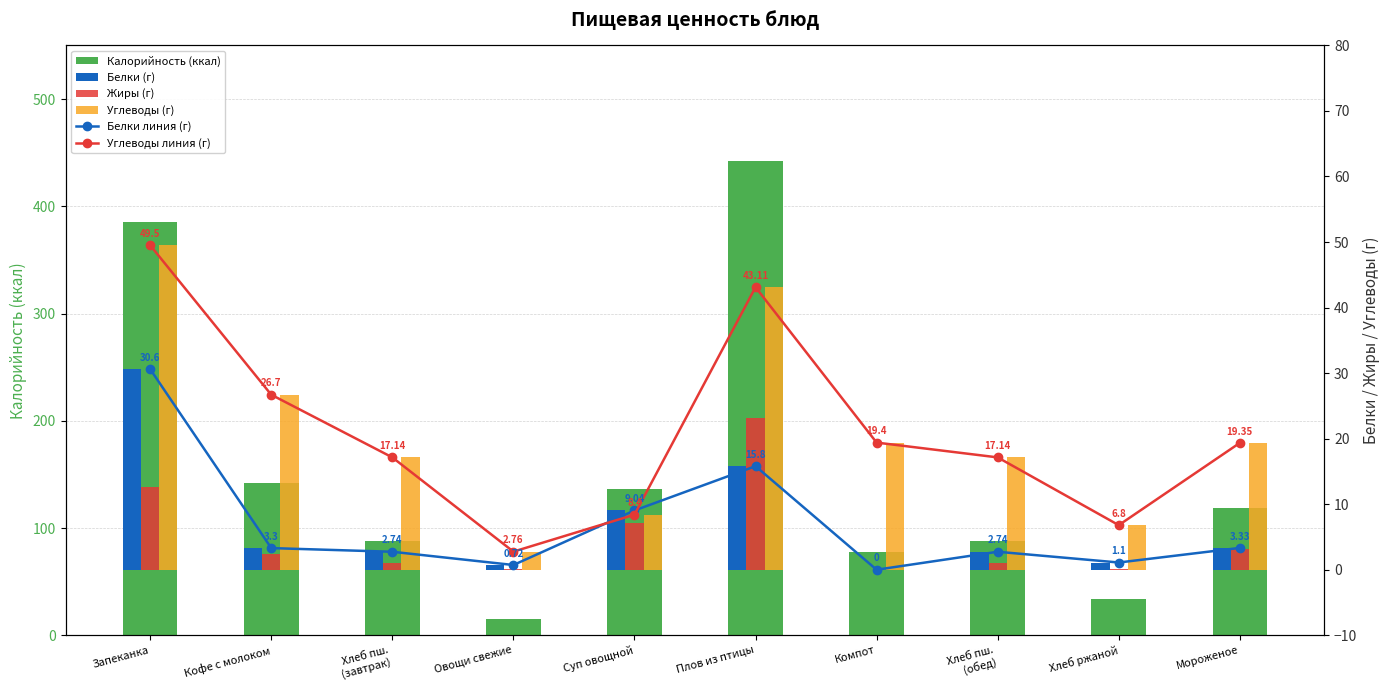

Reading right to left, extract all data points from this chart.

Калорийность (ккал): 118.3	33.8	88.3	77.4	442.1	136.6	15.6	88.3	142.2	385.0
Белки линия (г): 3.3	1.1	2.7	0.0	15.8	9.0	0.7	2.7	3.3	30.6
Углеводы линия (г): 19.4	6.8	17.1	19.4	43.1	8.4	2.8	17.1	26.7	49.5
Белки (г): 3.3	1.1	2.7	0.0	15.8	9.0	0.7	2.7	3.3	30.6
Жиры (г): 3.1	0.2	1.0	0.0	23.2	7.2	0.1	1.0	2.4	12.6
Углеводы (г): 19.4	6.8	17.1	19.4	43.1	8.4	2.8	17.1	26.7	49.5